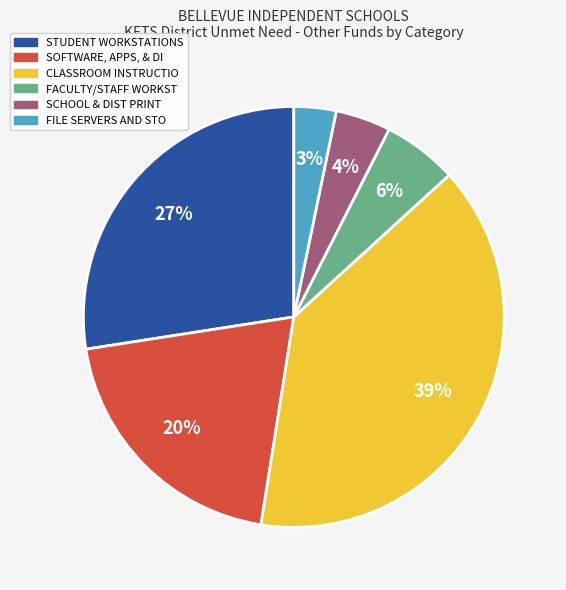

Is it true that SCHOOL & DIST PRINT is 4% of the pie?

True